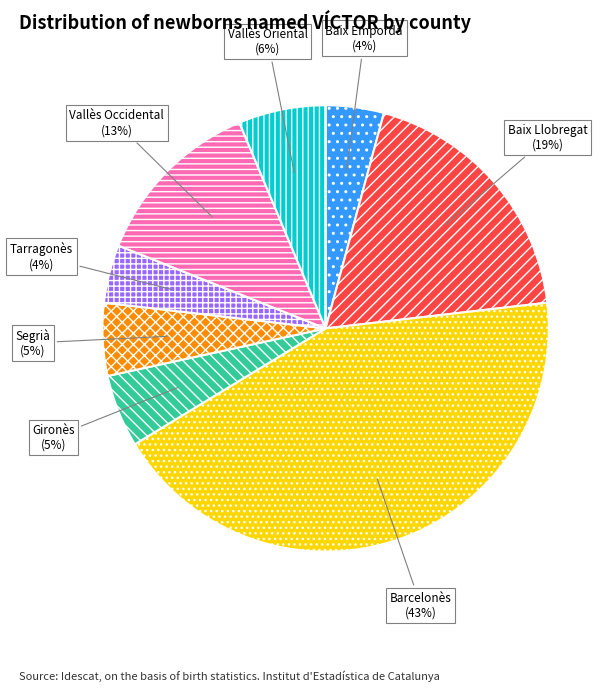

Combined, do Baix Empordà and Baix Llobregat account for over 50%?

No